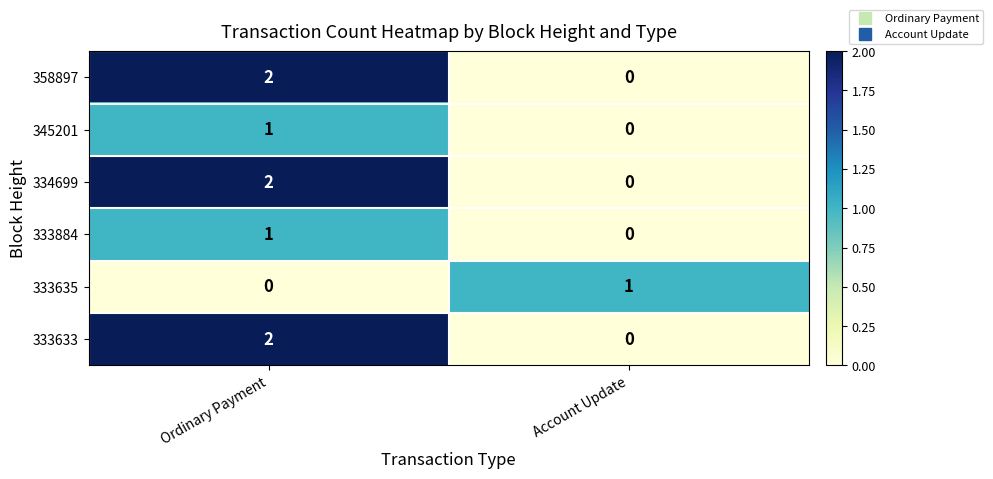

How many series are shown in this chart?

6